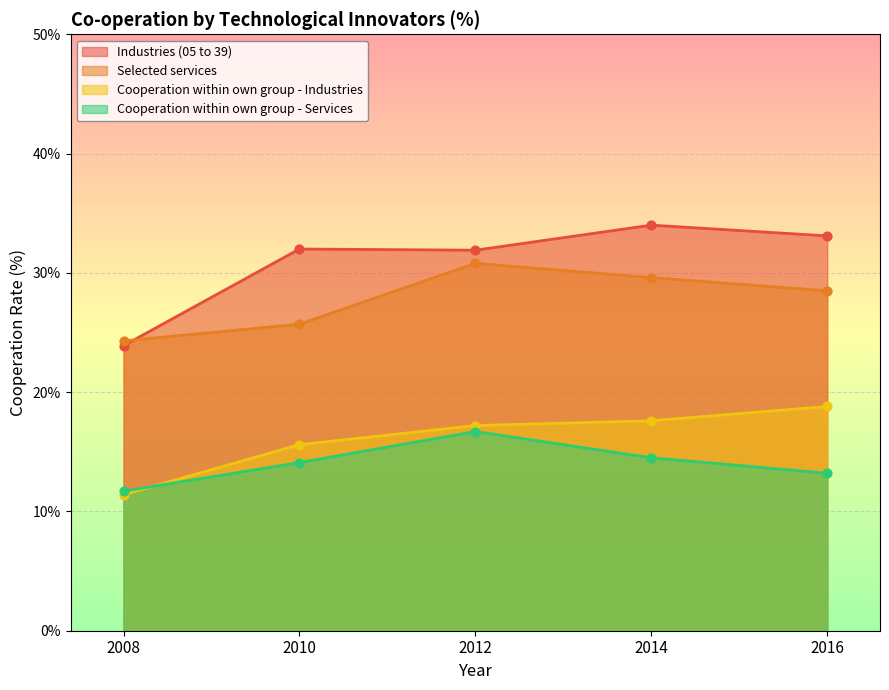

At which category is the sum across all series the highest?

2012